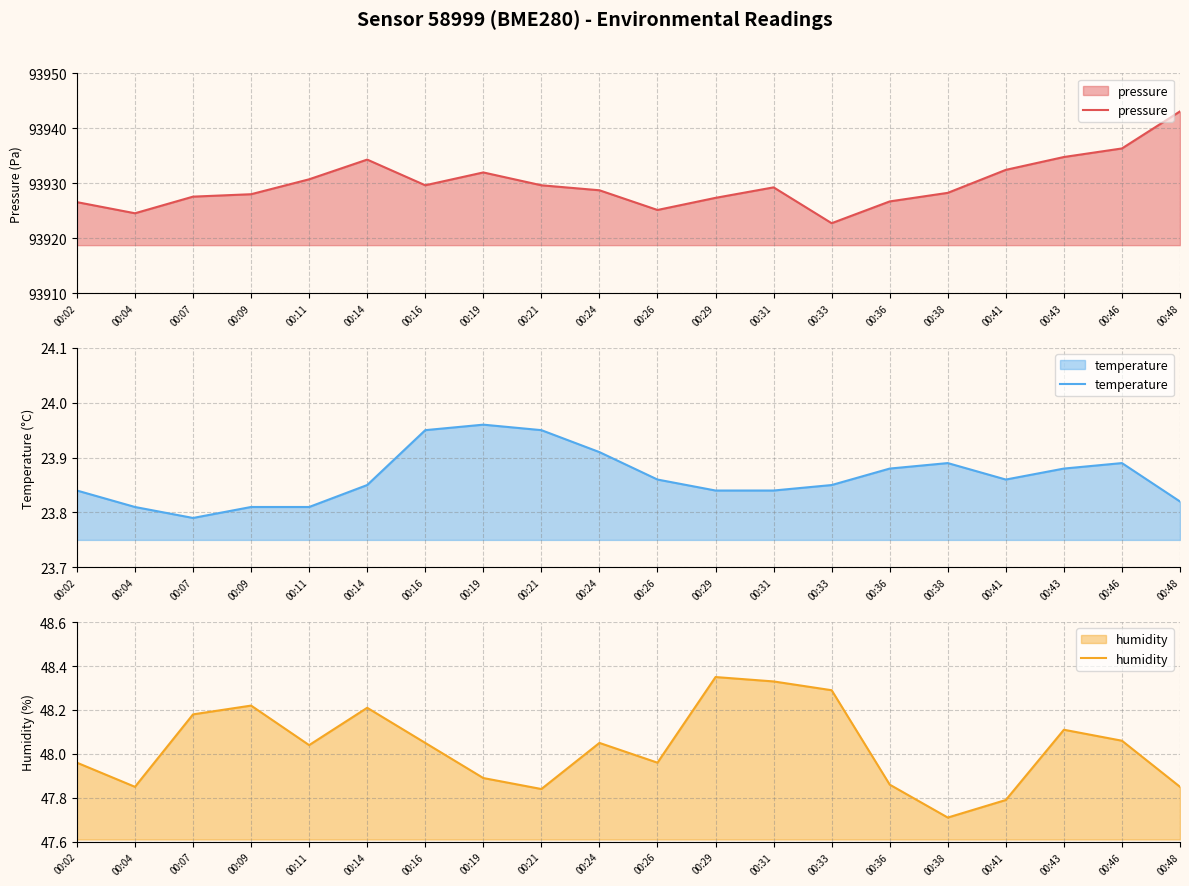

How many temperature values are between 23 and 24?

20